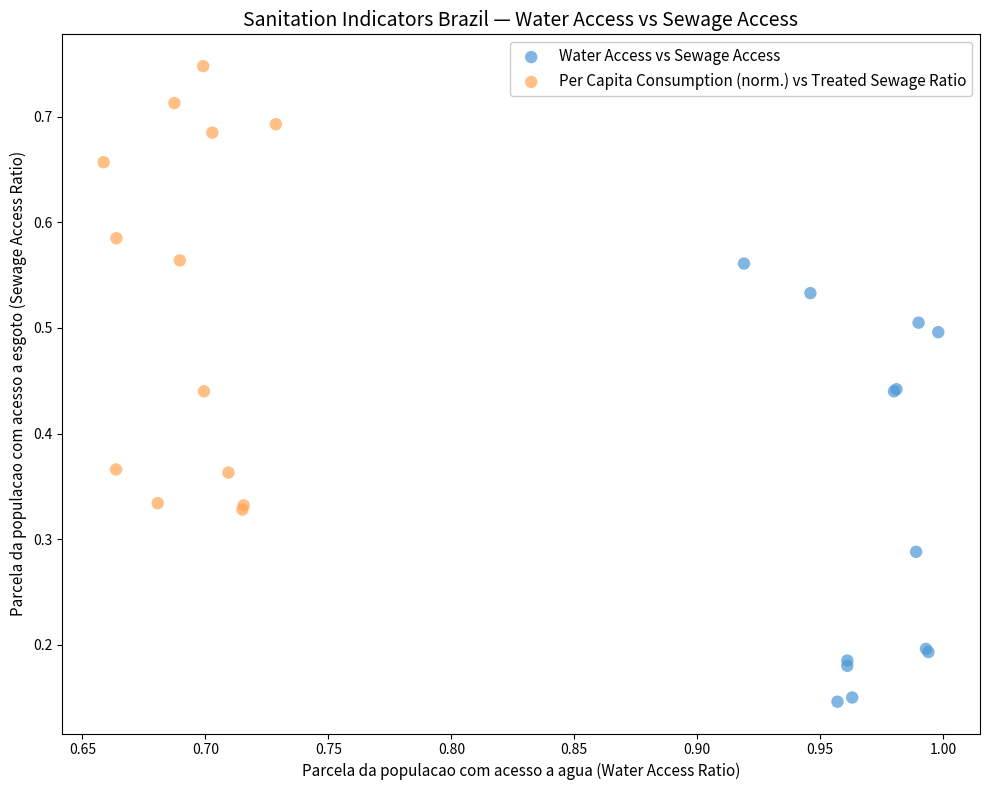

Which series reaches the maximum Y coordinate?

Per Capita Consumption (norm.) vs Treated Sewage Ratio